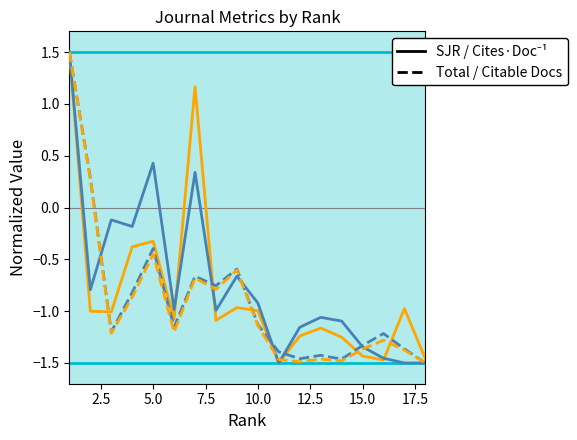

What is the maximum value shown in the chart?

1.5